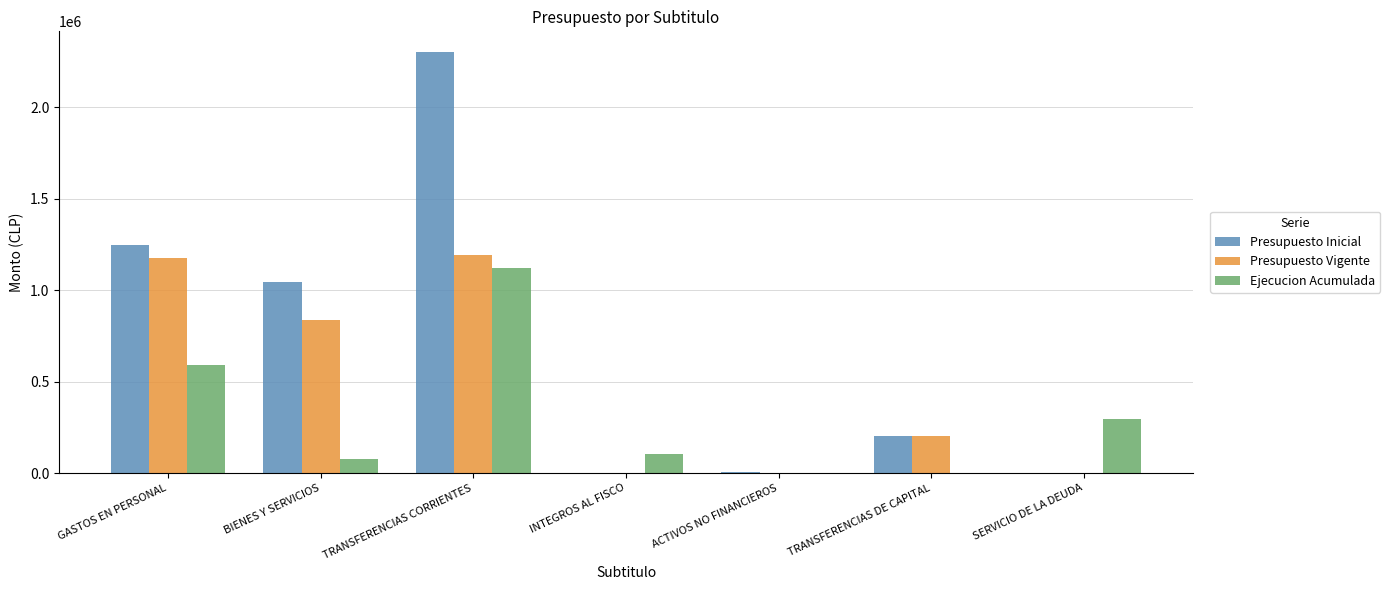

Does the chart contain stacked bars?

No